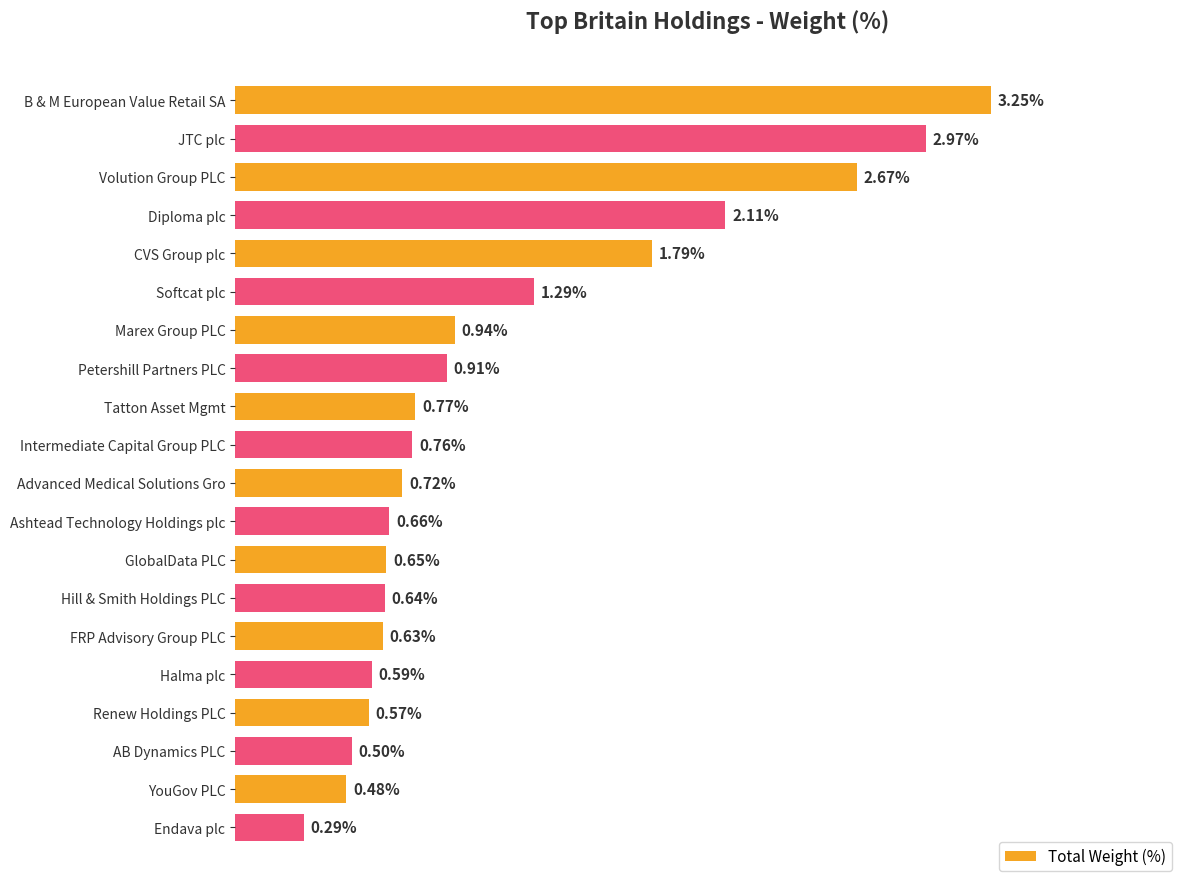

At which category does the chart reach its peak across all series?

B & M European Value Retail SA